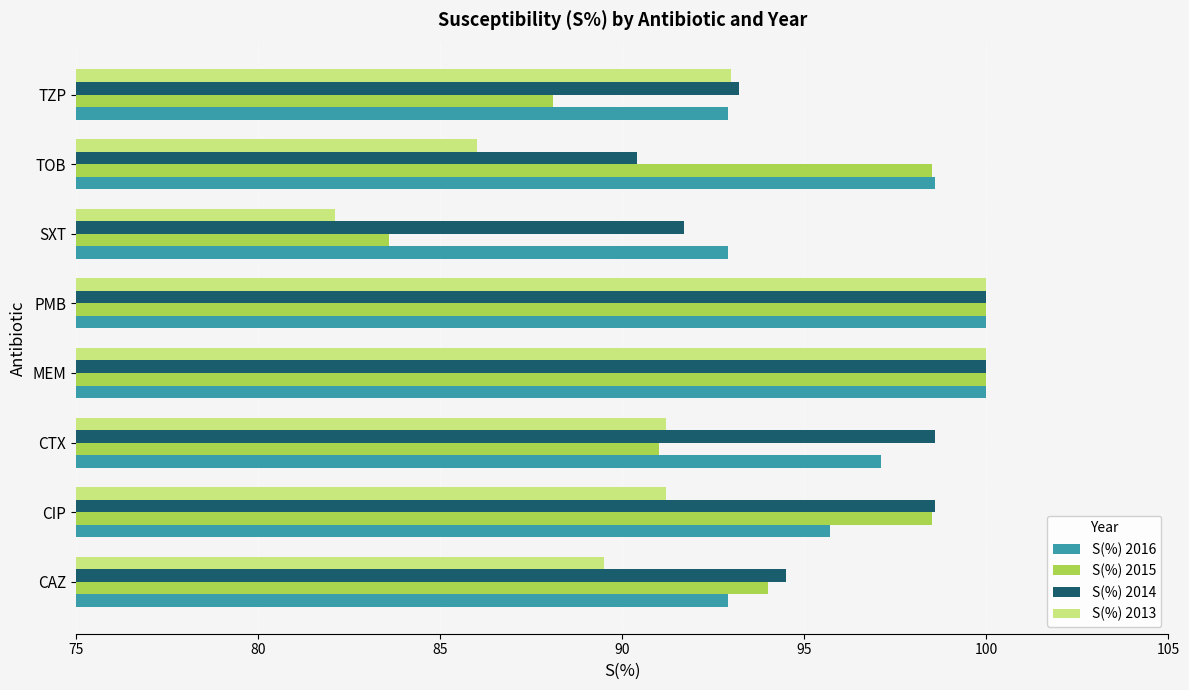

What are all the series names shown in the legend?

S(%) 2016, S(%) 2015, S(%) 2014, S(%) 2013